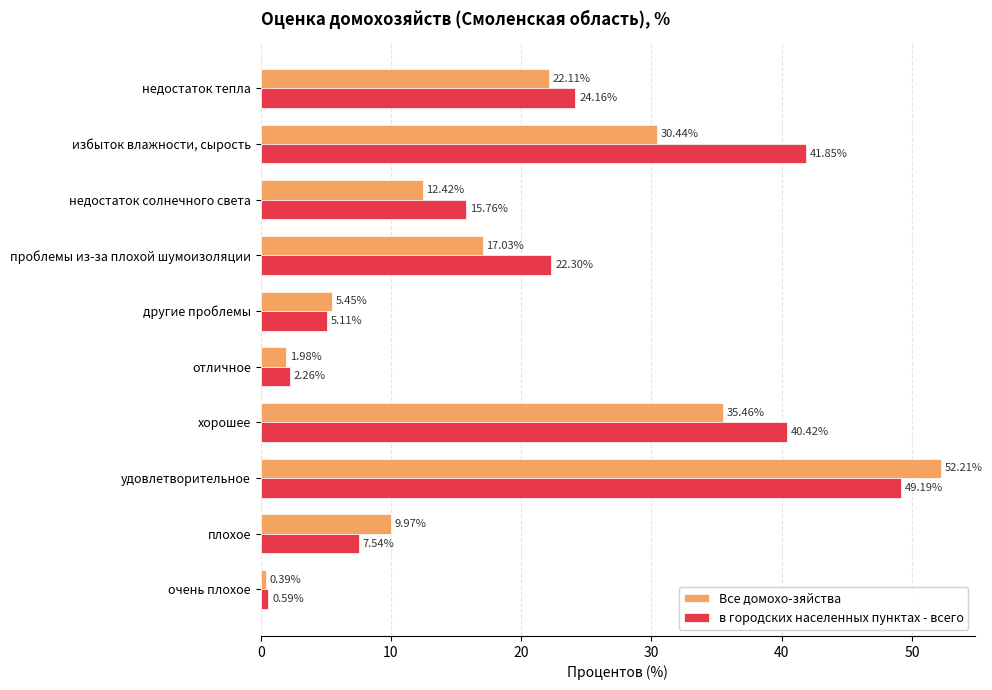

List the series in order of their peak value, lowest first.

в городских населенных пунктах - всего, Все домохо-зяйства